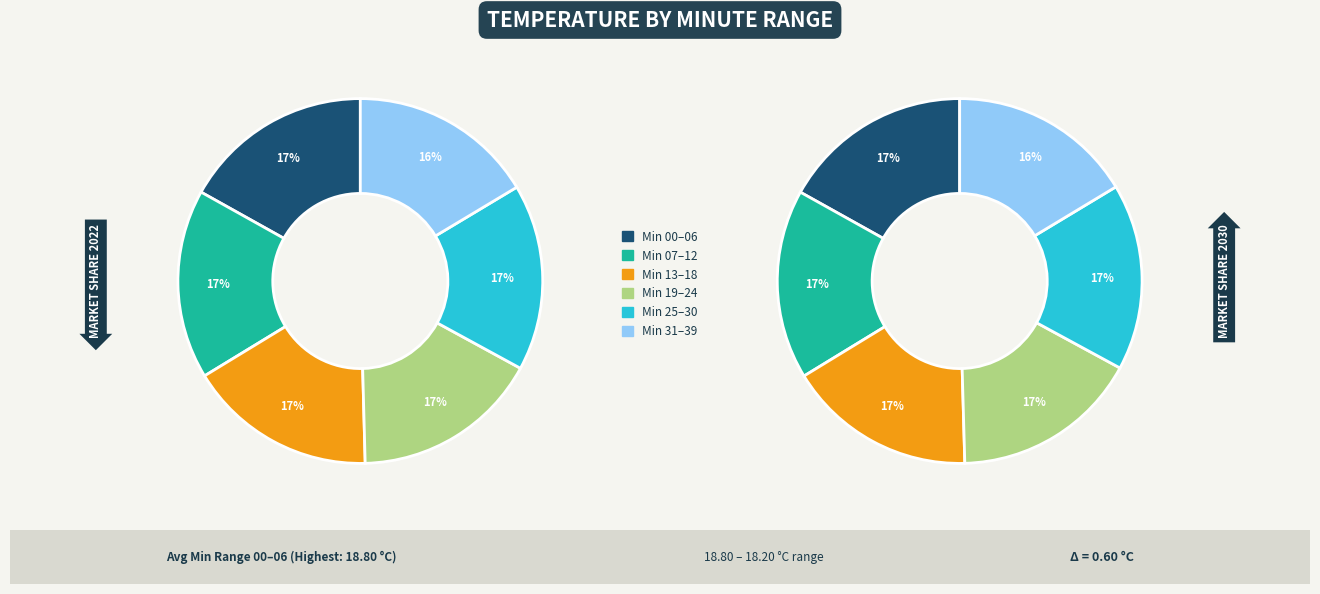

Which has a higher value, 35 or 10?

10